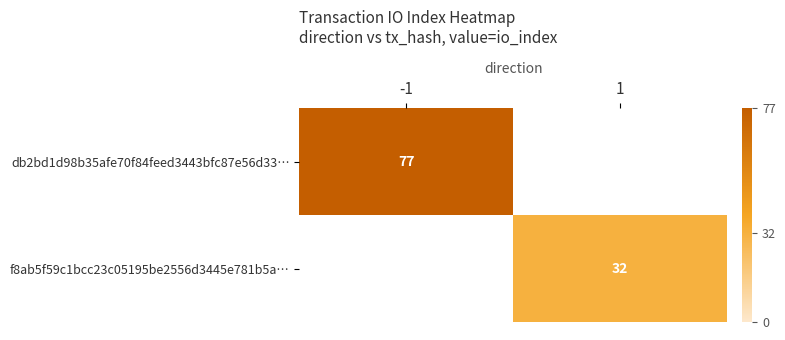

Is it true that f8ab5f59c1bcc23c05195be2556d3445e781b5a… equals 32 at 1?

True